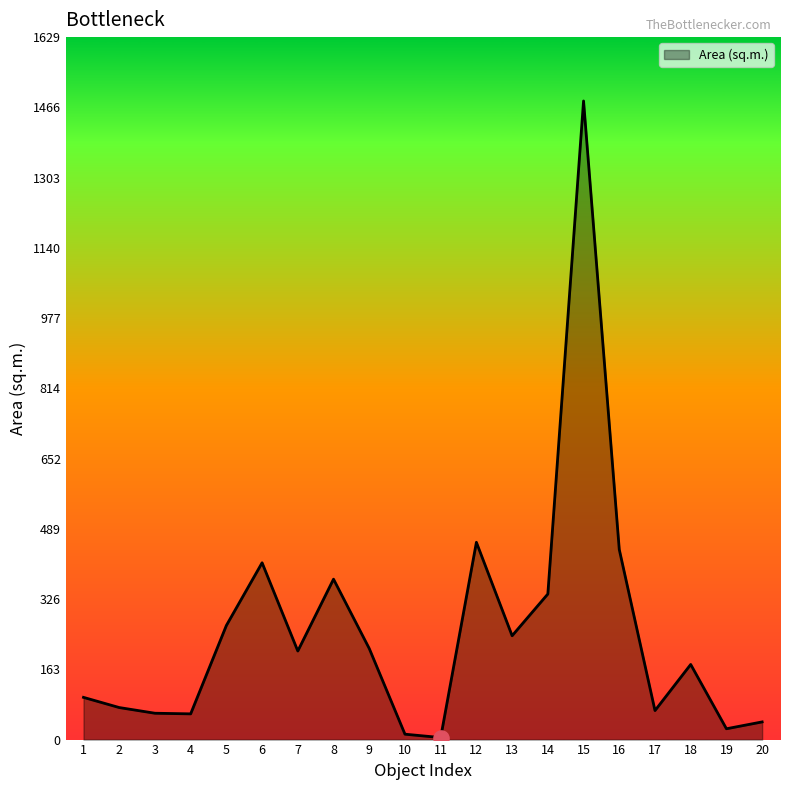

What is the change in value from 8 to 9?

-160.8